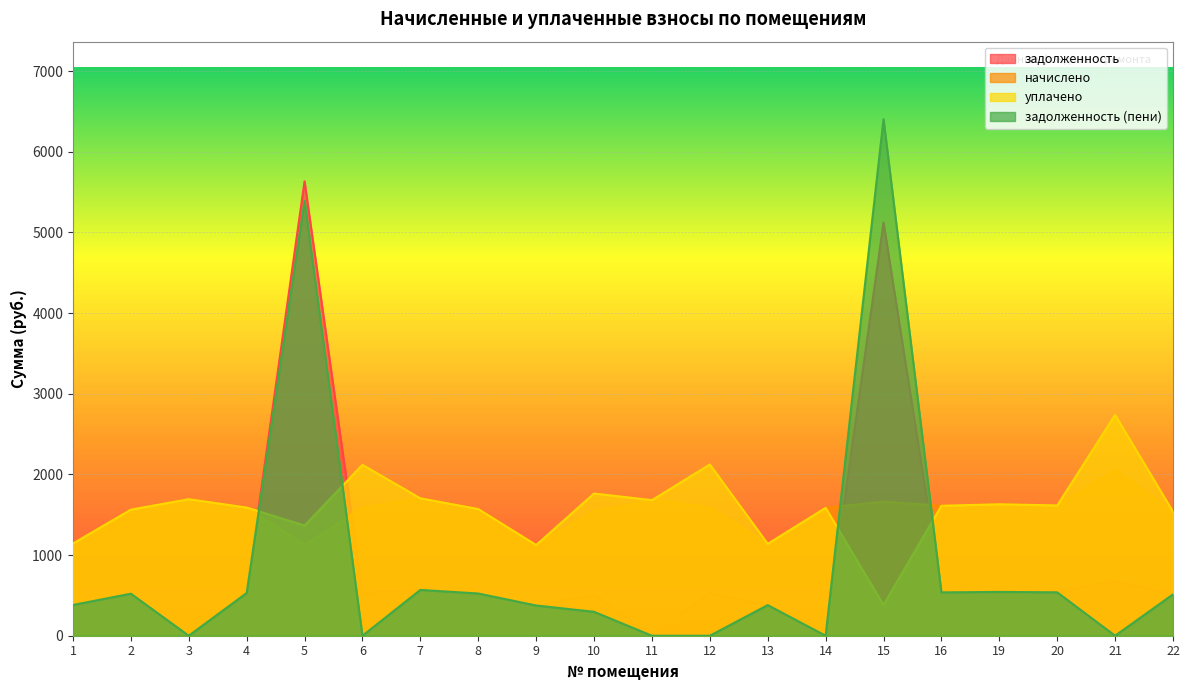

Which has a higher value, 16 or 19?

19